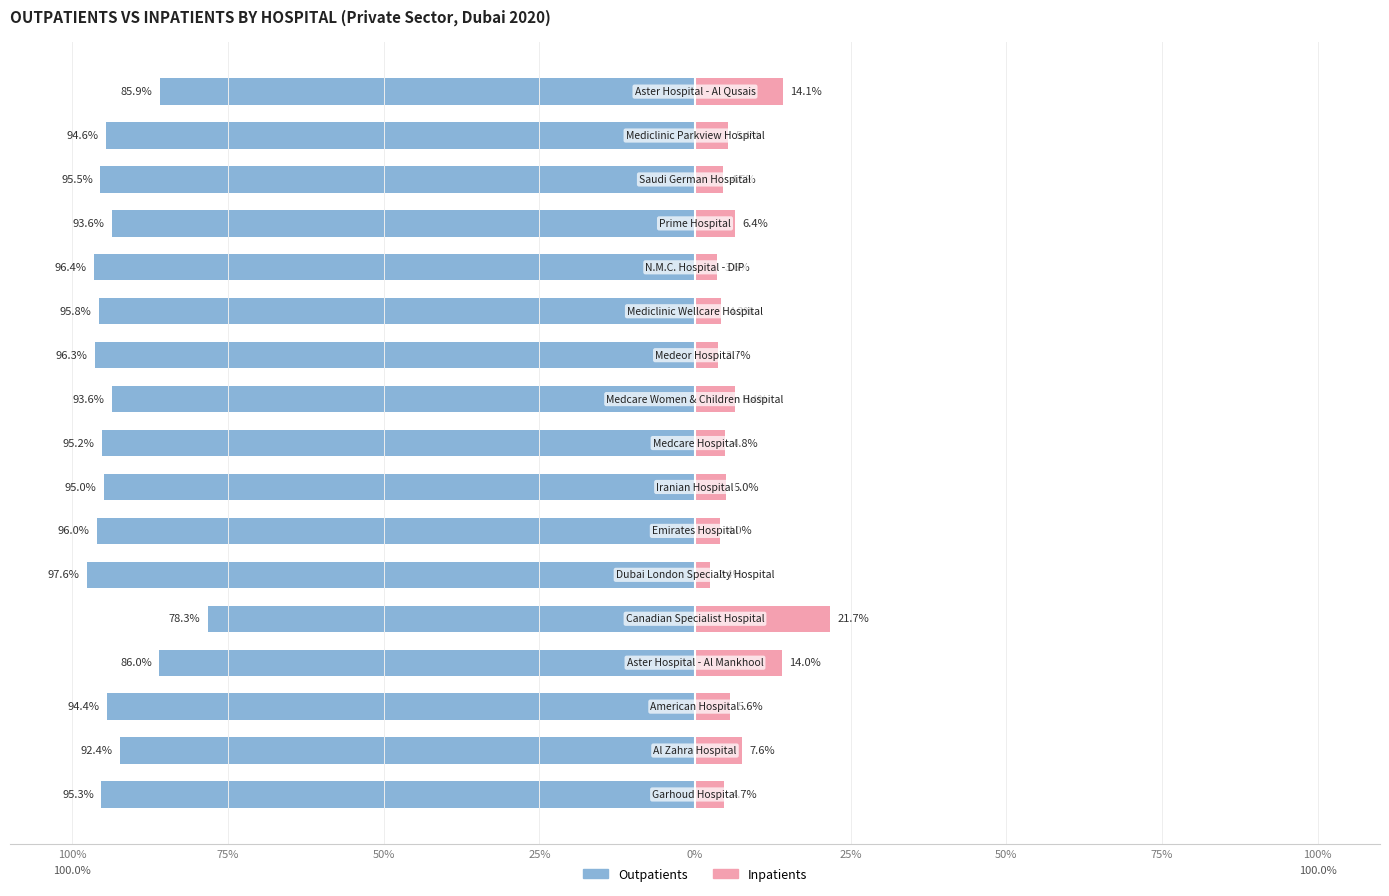

Which series has the widest spread of values?

Outpatients